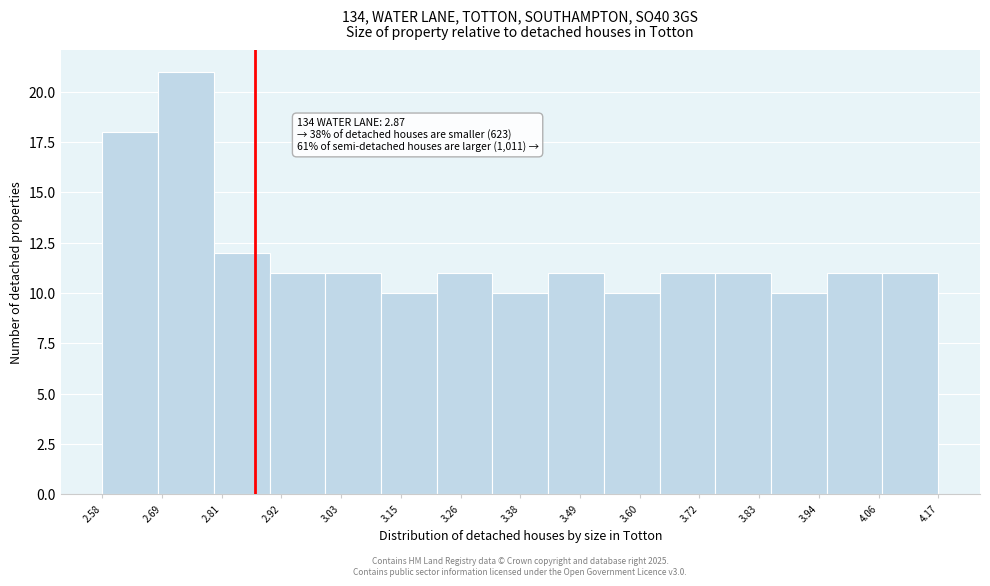

Which range on the x-axis has the tallest bar?

2.686 to 2.792